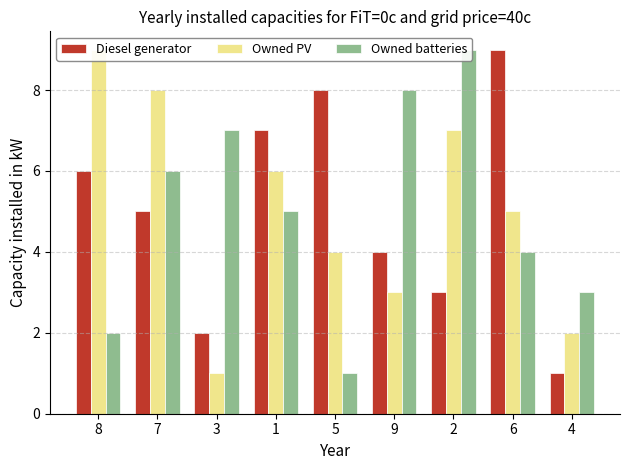

At which category does the chart reach its peak across all series?

6